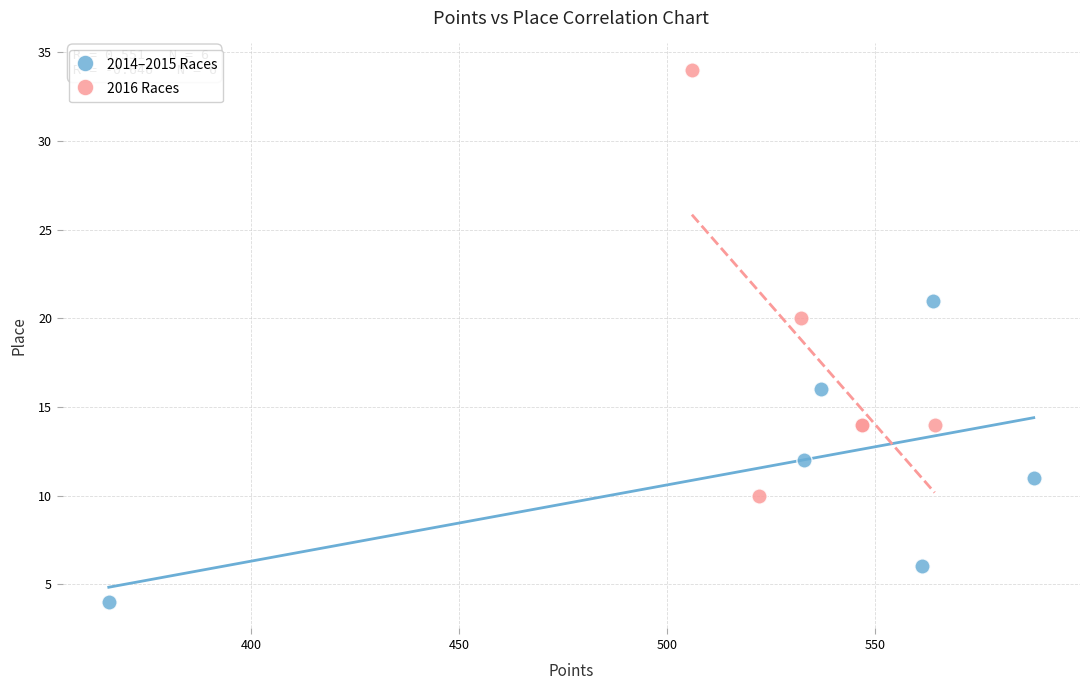

Which series has the widest spread of Y values?

2016 Races